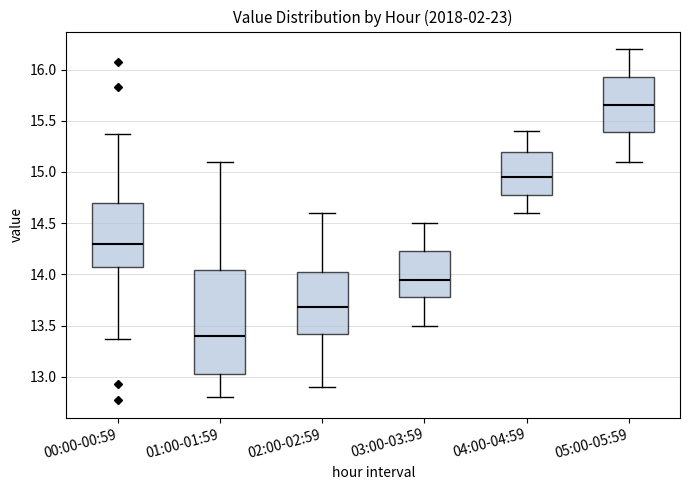

Which box is the tallest, from its lower edge to its upper edge?

01:00-01:59